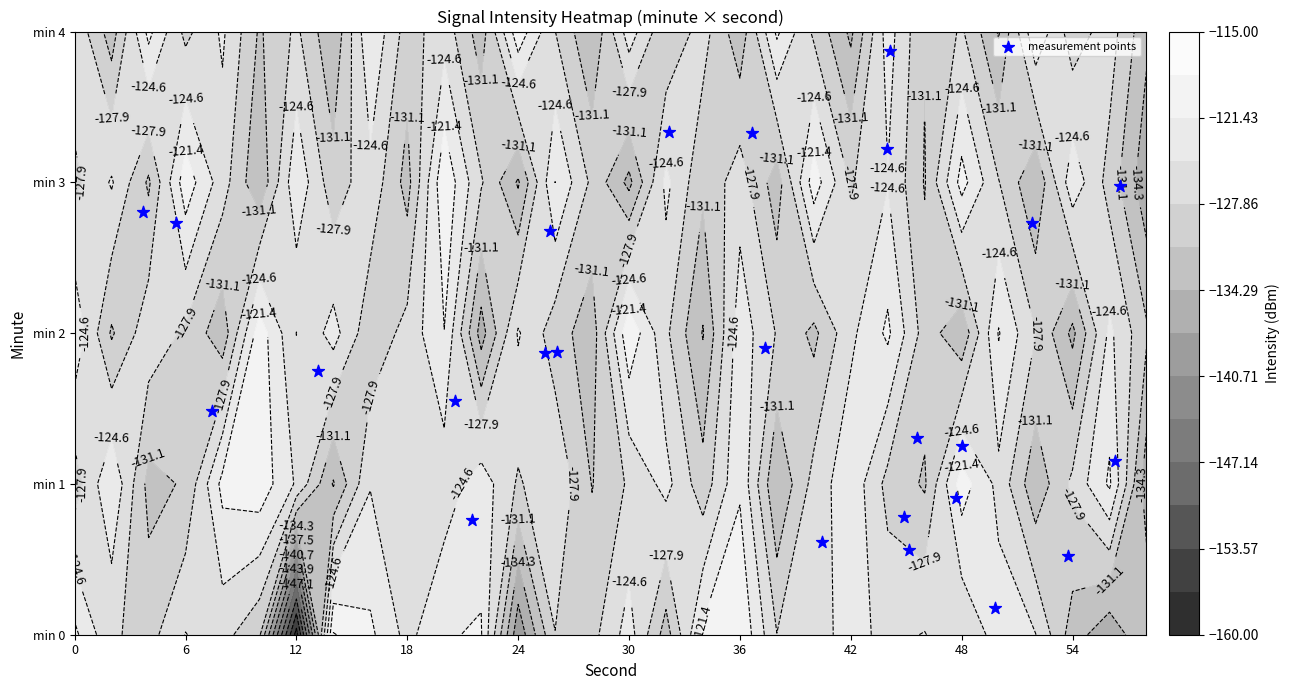

The chart shows a value of 0.1 at 12. True or false?

False